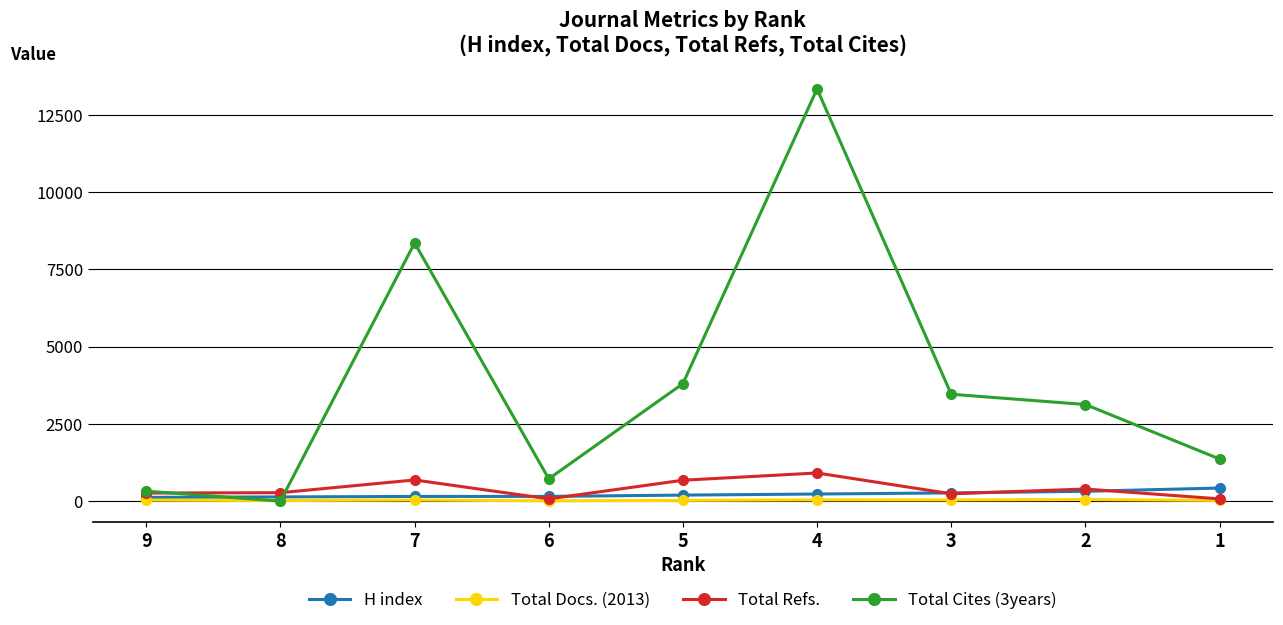

Does the chart display data point markers on the line(s)?

Yes